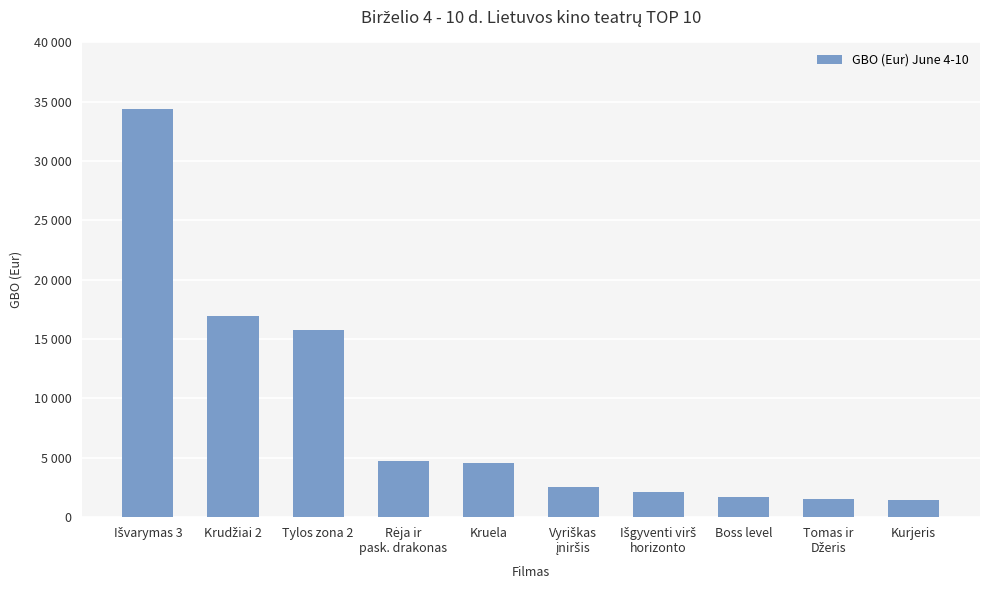

At which category does the chart reach its minimum across all series?

Kurjeris